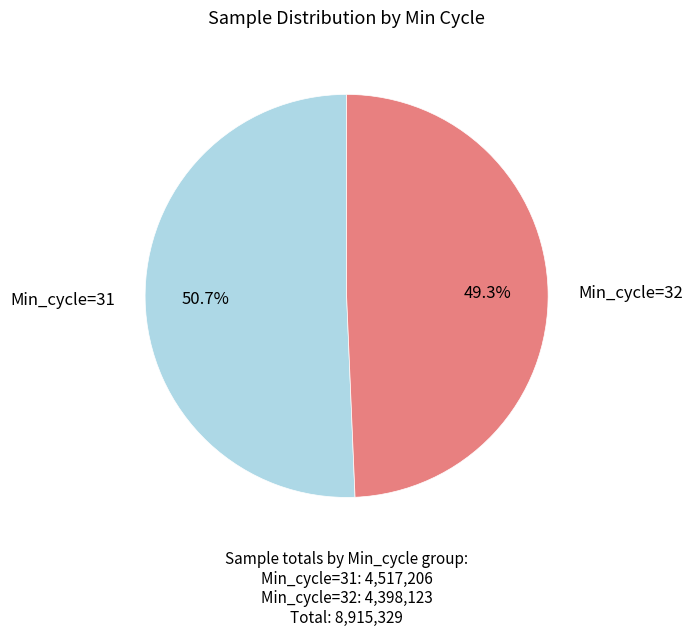

How many segments does this pie chart have?

2